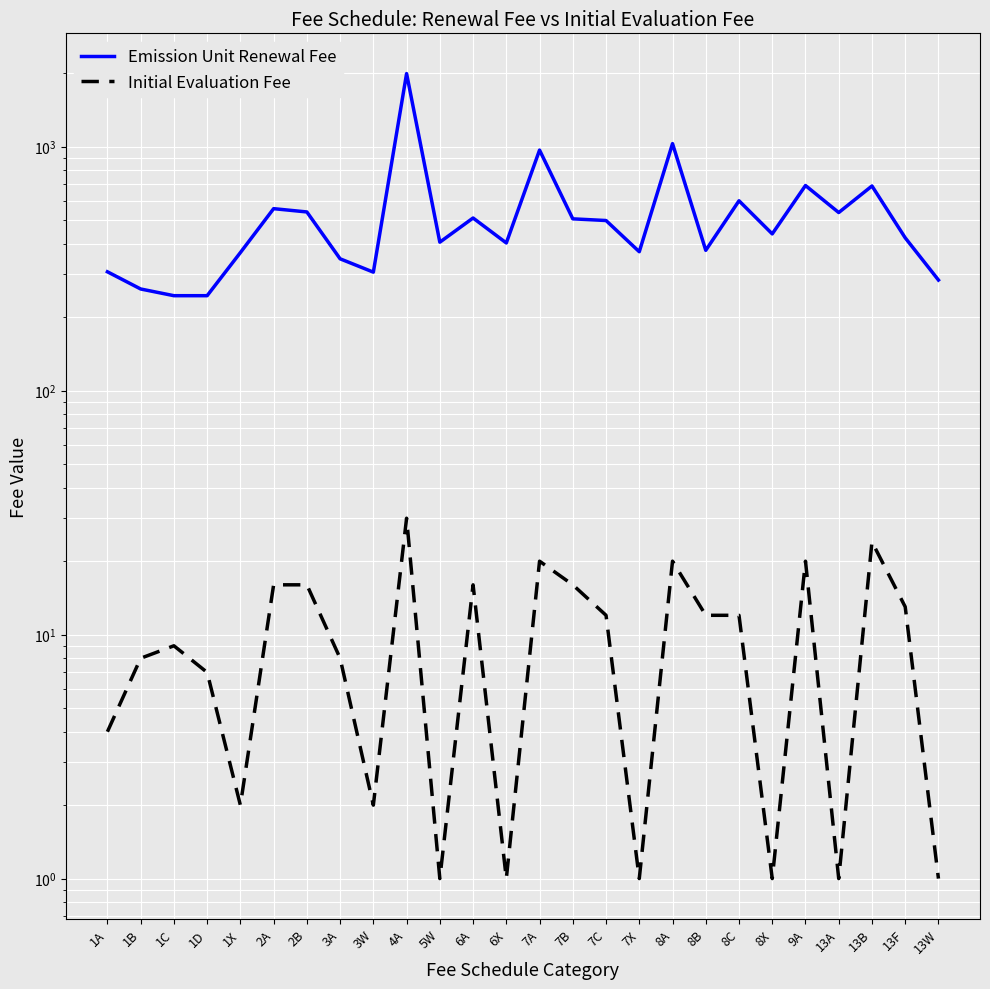

What is the smallest value displayed?

1